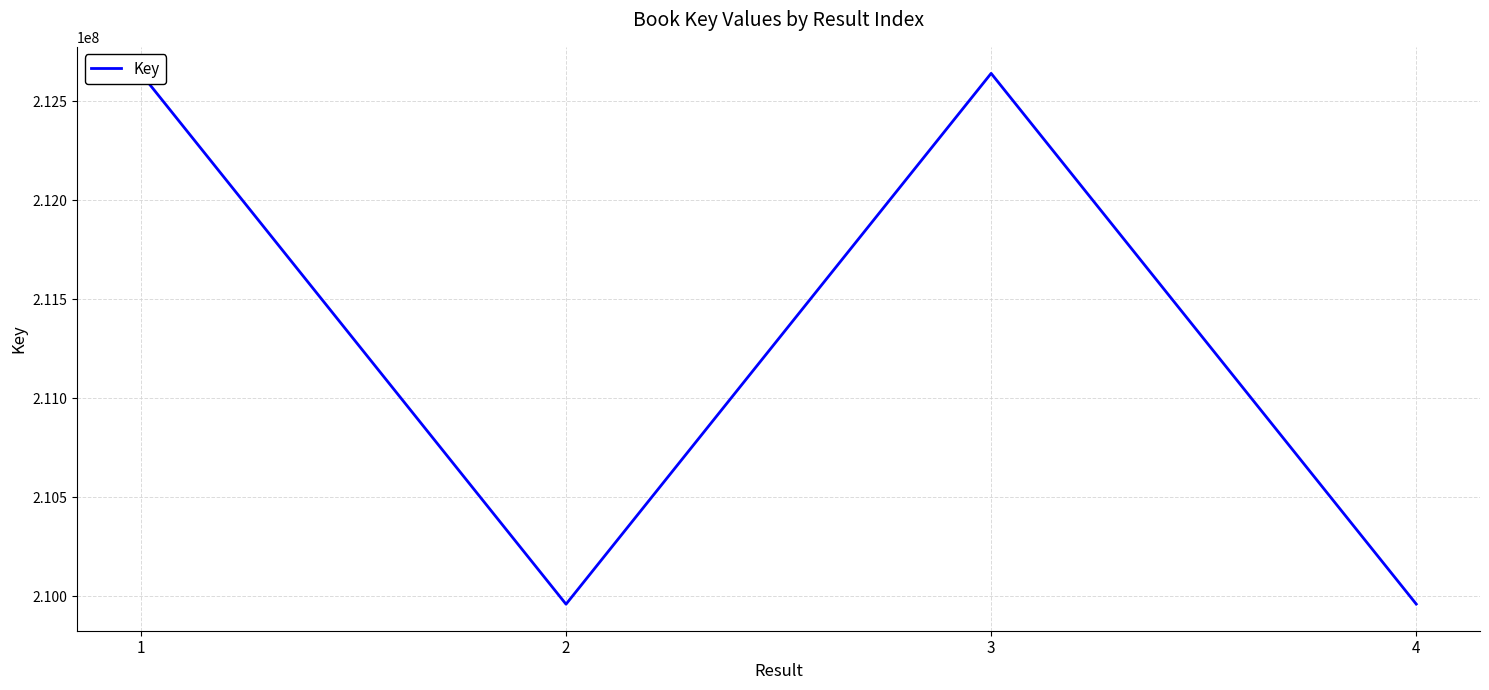

True or false: the data shows 313807633 at 1.

False